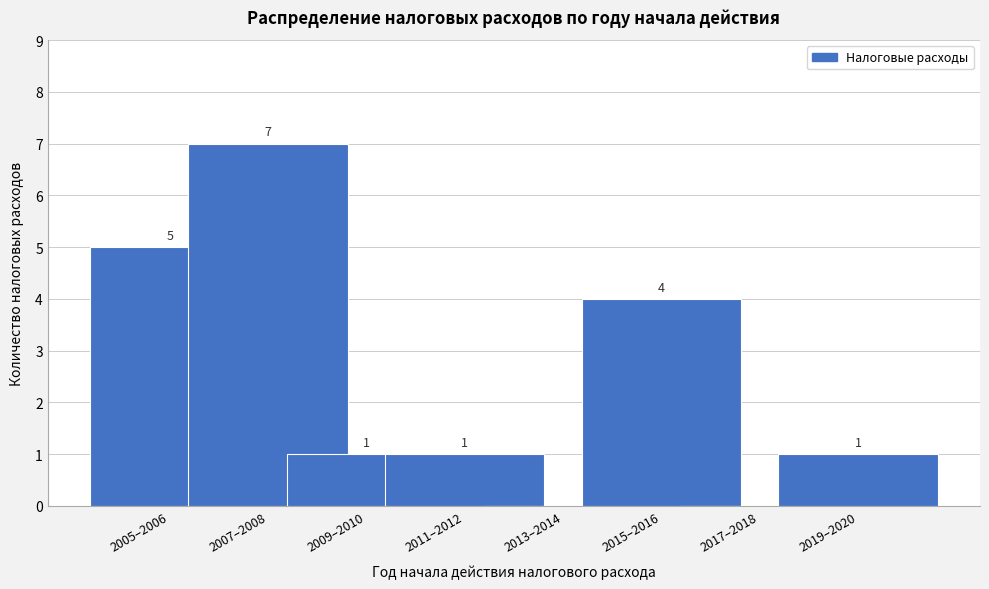

Reading right to left, transcribe all the data shown in this chart.

2019–2020=1	2017–2018=0	2015–2016=4	2013–2014=0	2011–2012=1	2009–2010=1	2007–2008=7	2005–2006=5